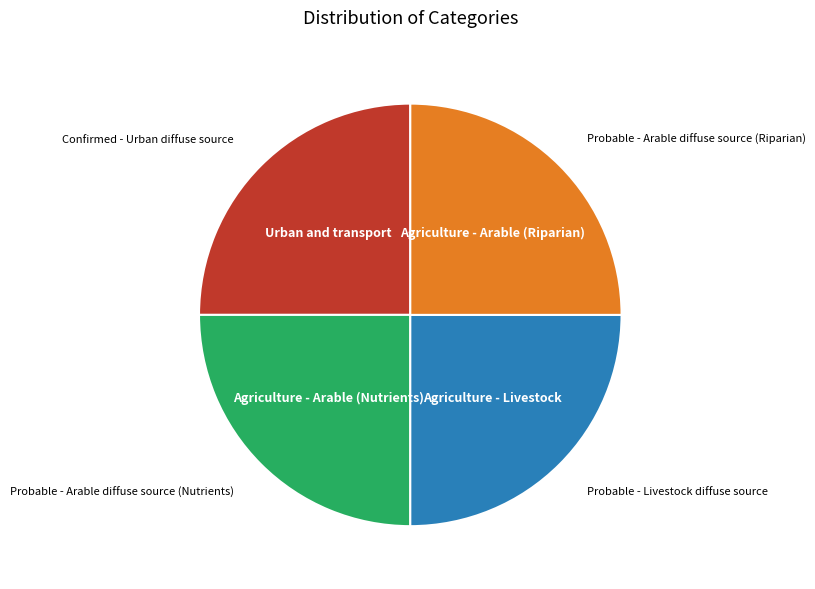

Does any single category account for the majority?

No